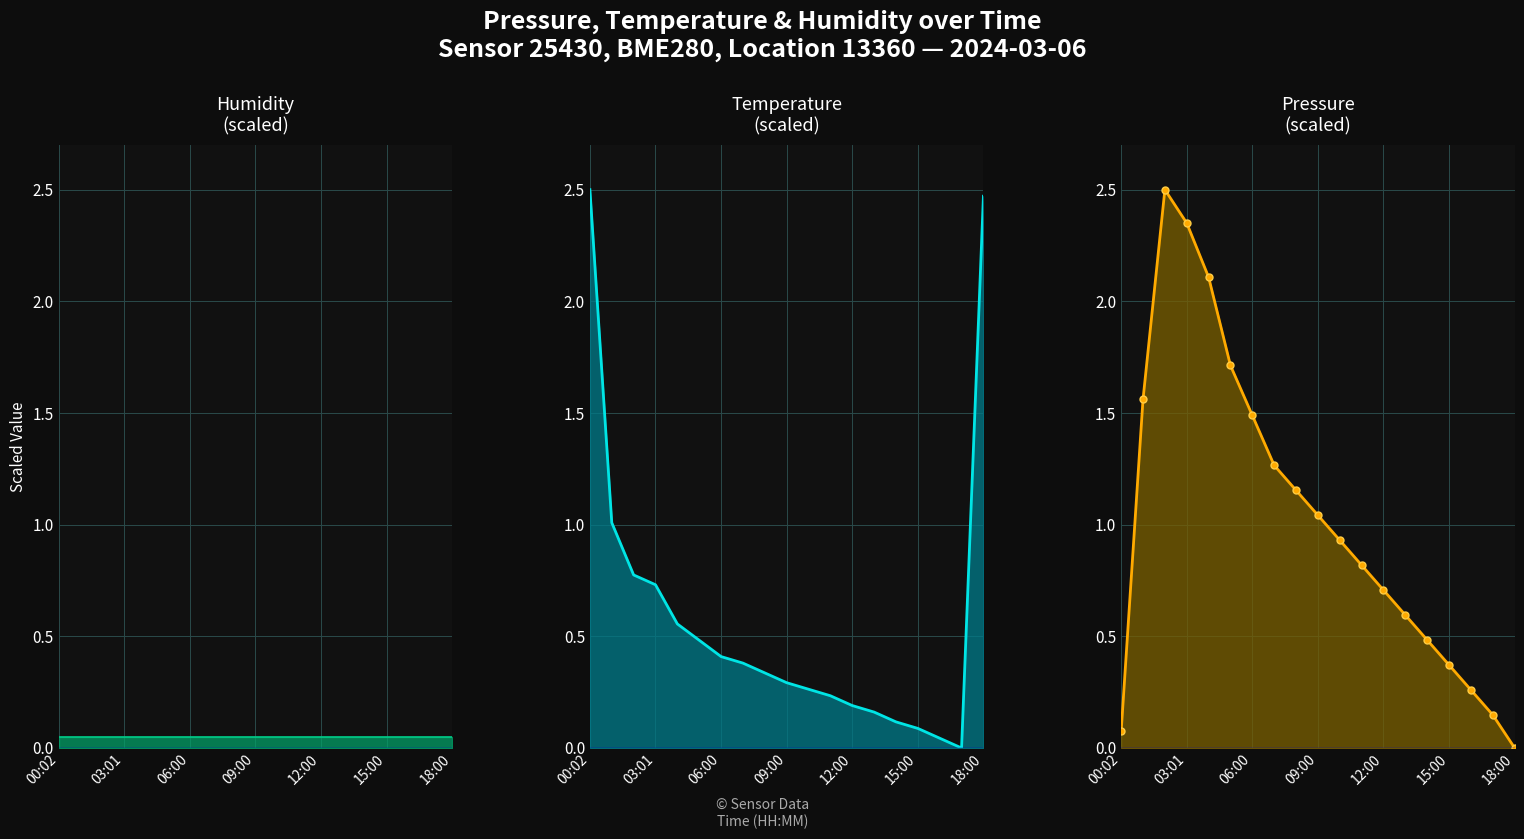

What is the difference between the highest and lowest values at 00:02?

2.4